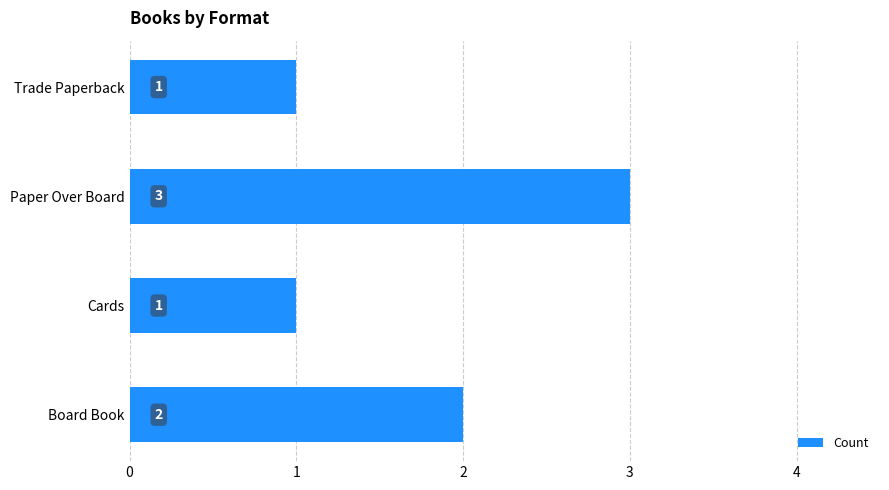

What is the sum of all values?

7